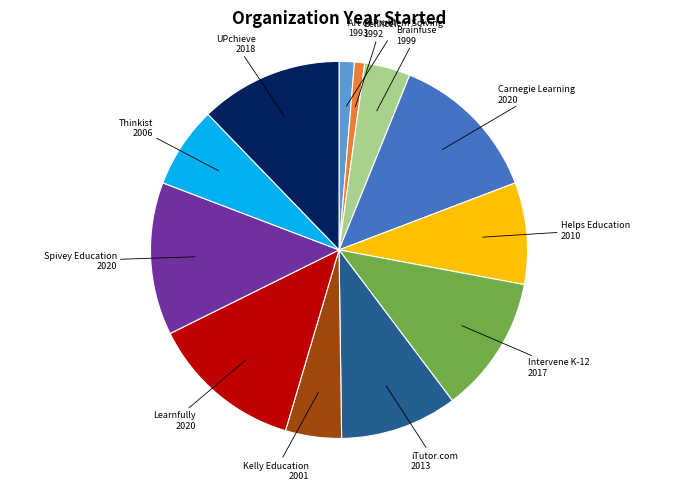

Is there any slice that represents more than half of the pie?

No